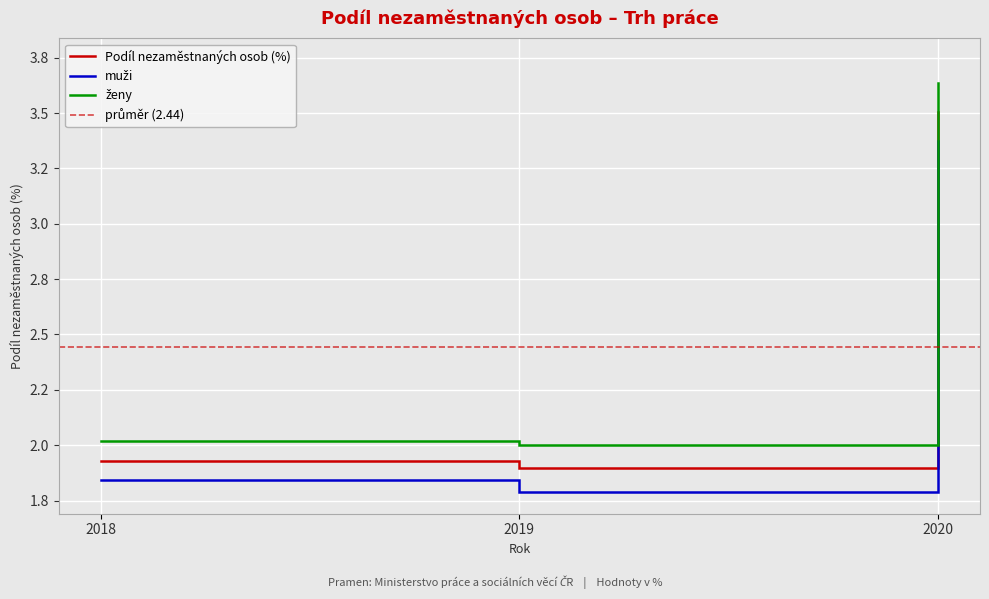

At which category does the chart reach its minimum across all series?

2019